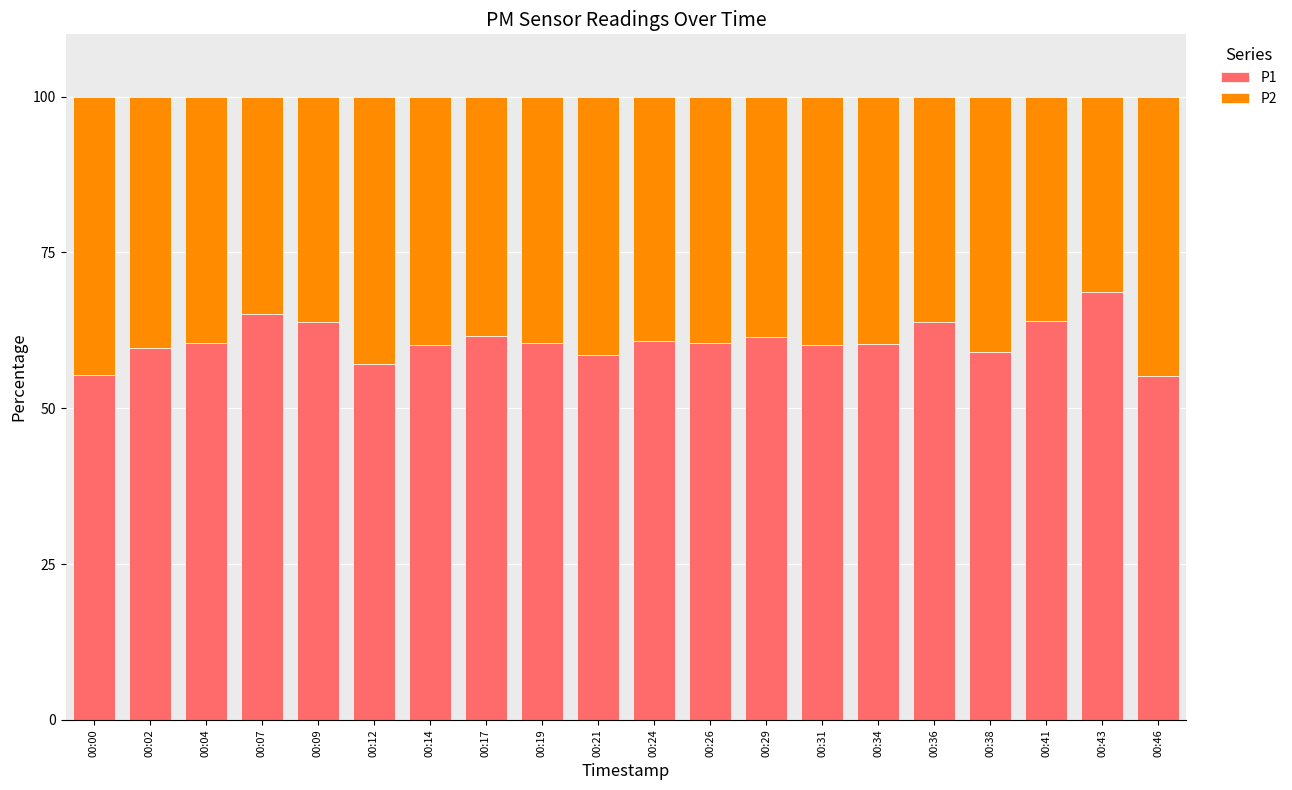

What is the total value across all series at 00:31?

100.0